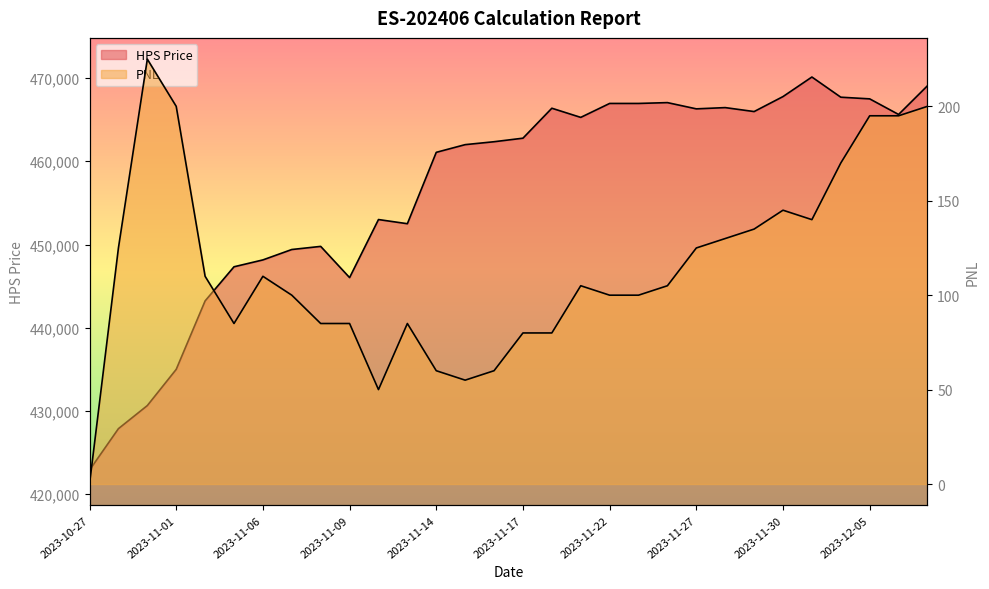

What is the sum of all PNL values?

3440